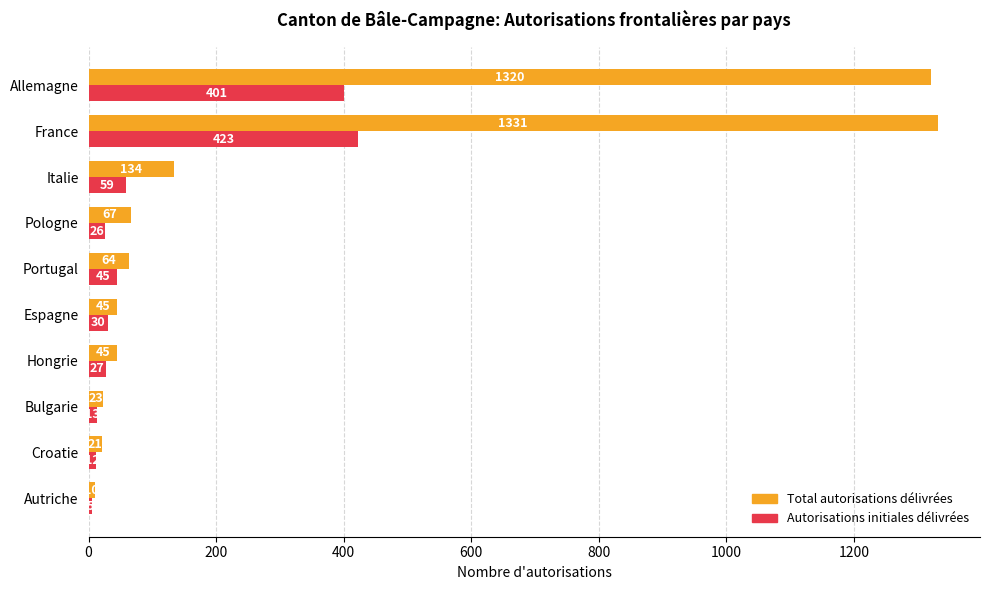

Count the number of data series in this chart.

2